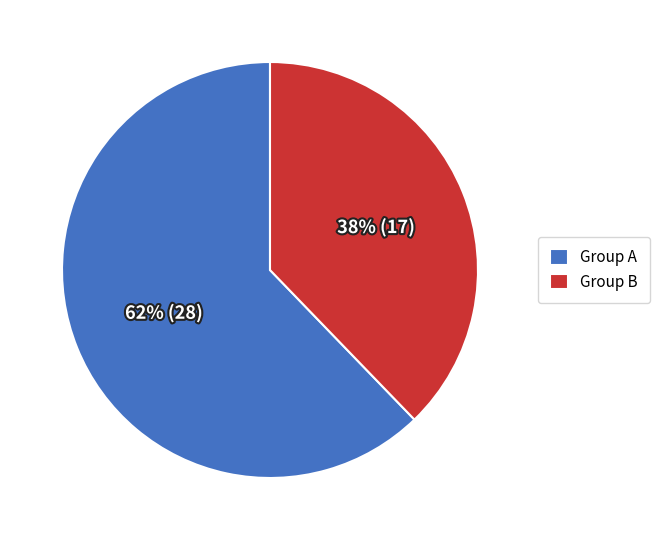

The Group A slice represents 62% of the pie. True or false?

True